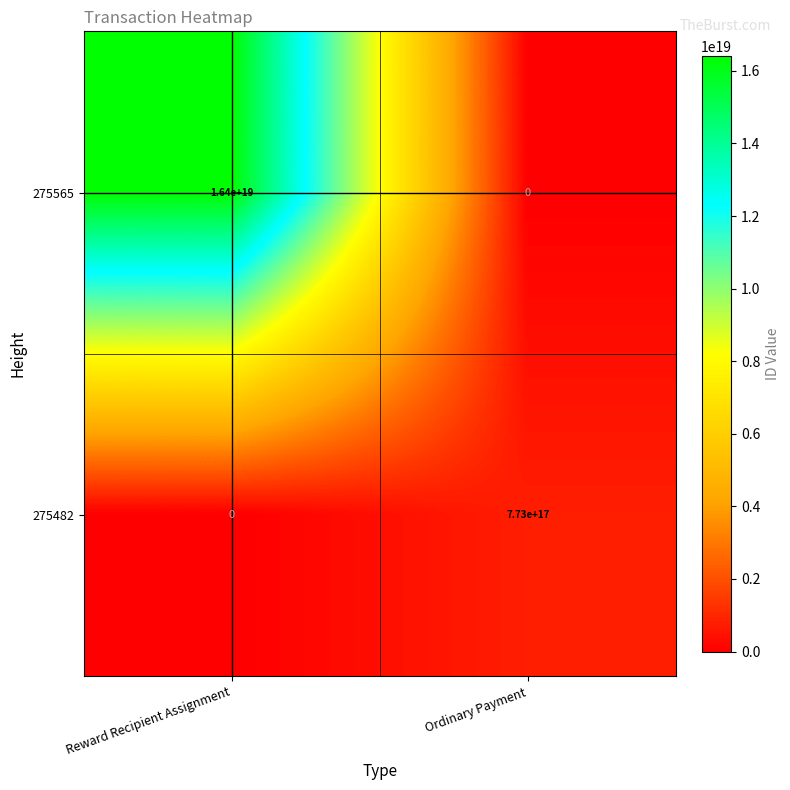

Count the number of data series in this chart.

2